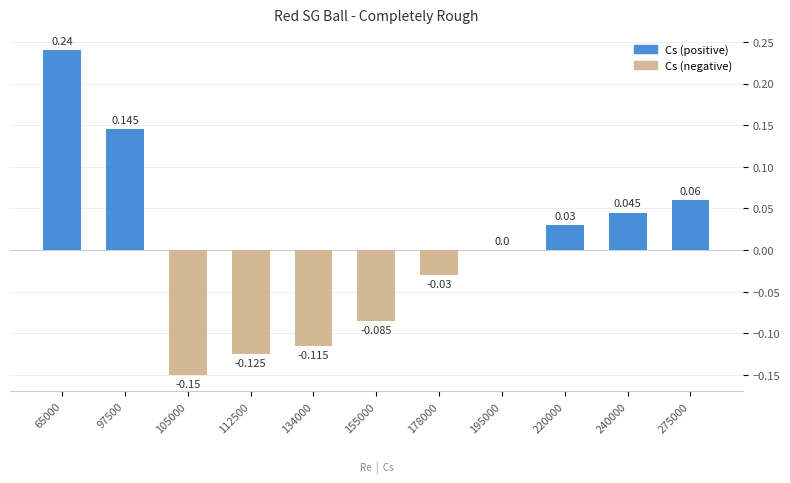

How many data points does each series have?

11